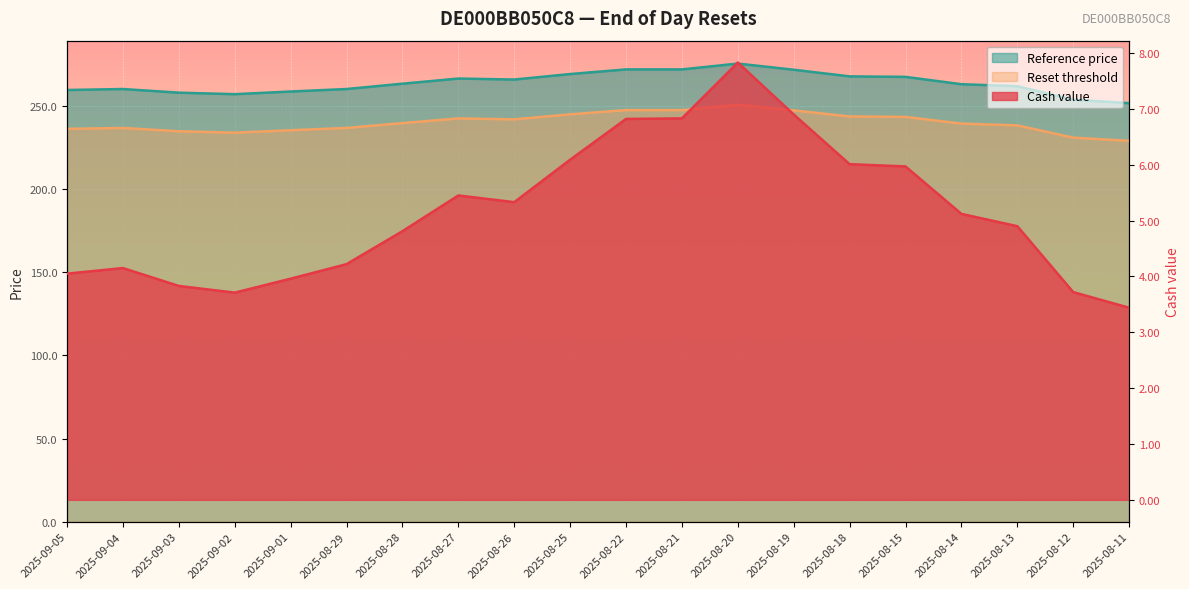

Which series has the widest spread of values?

Reset threshold